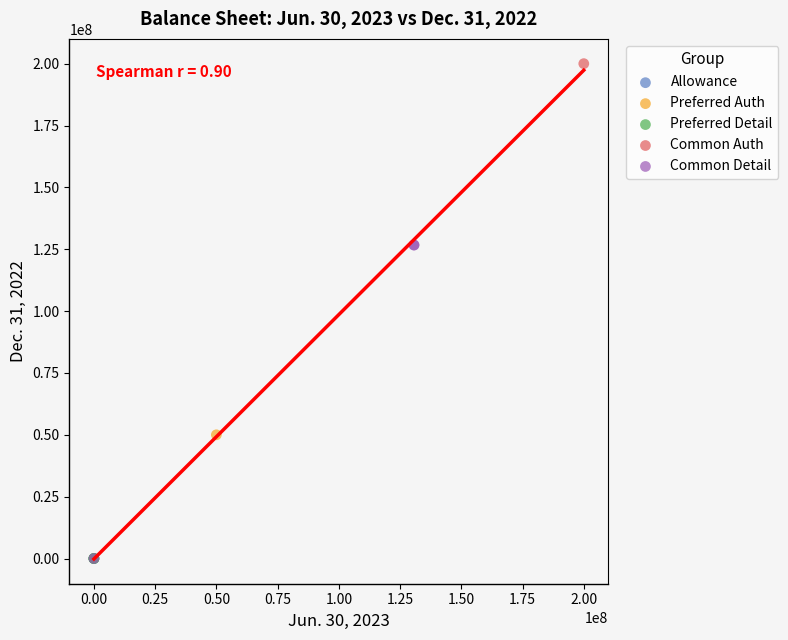

Which series contains the highest Y value?

Common Auth